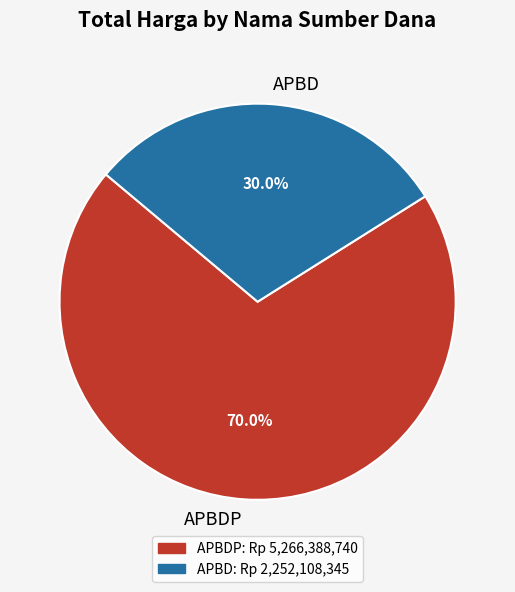

Which slice is the smallest?

APBD